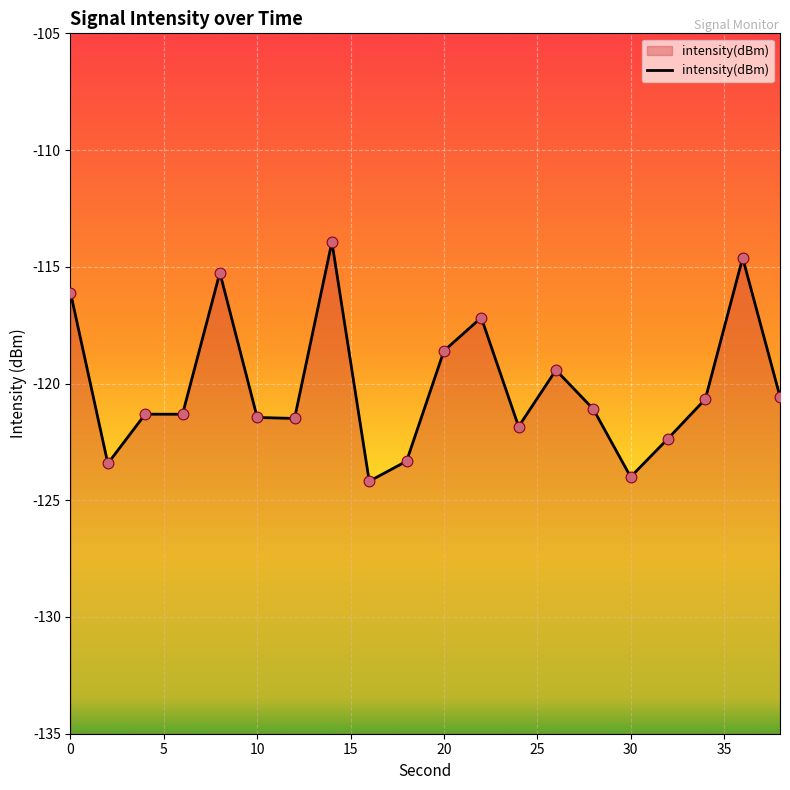

What is the change in value from 14 to 30?

-10.1